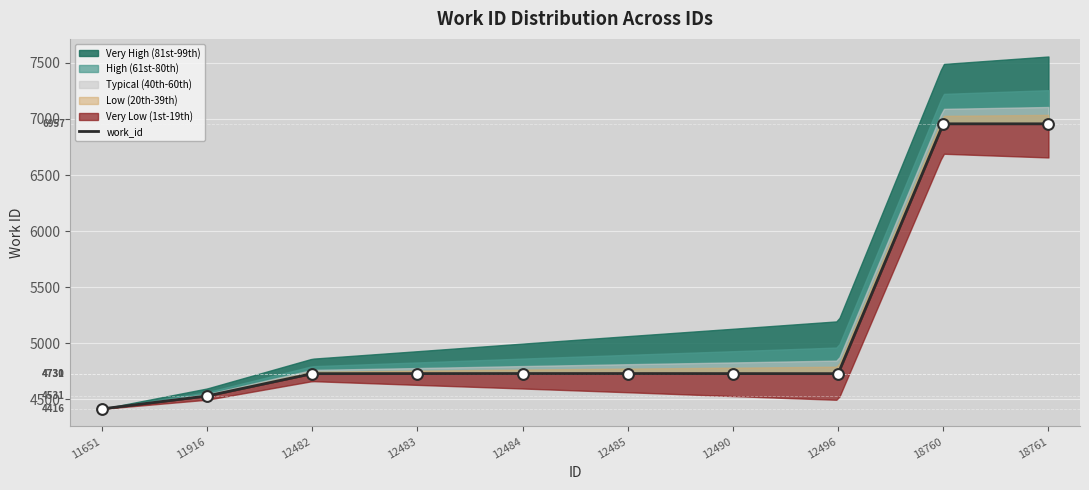

Approximately how many times larger is the value at 18760 compared to 12483?

1.5